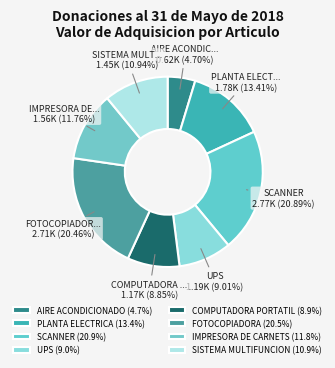

How many segments does this pie chart have?

8